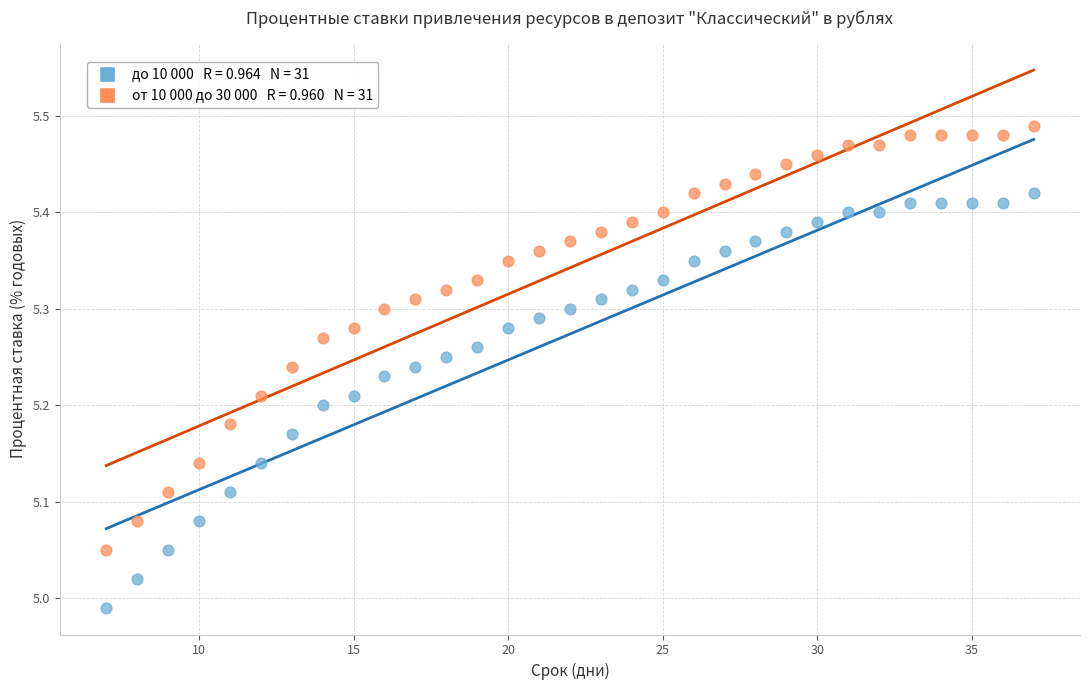

Across all data points, what is the range of Y values (max minus min)?

0.5